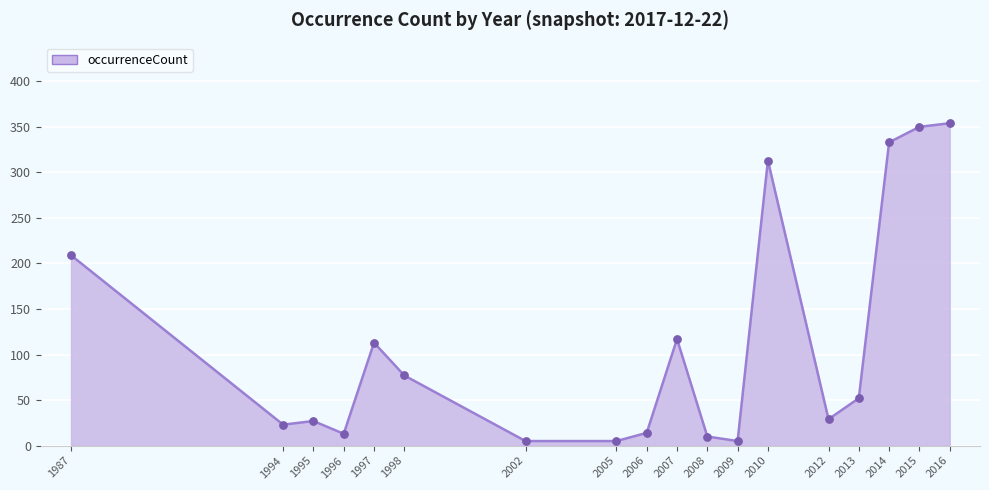

What is the change in value from 1987 to 2015?

+141